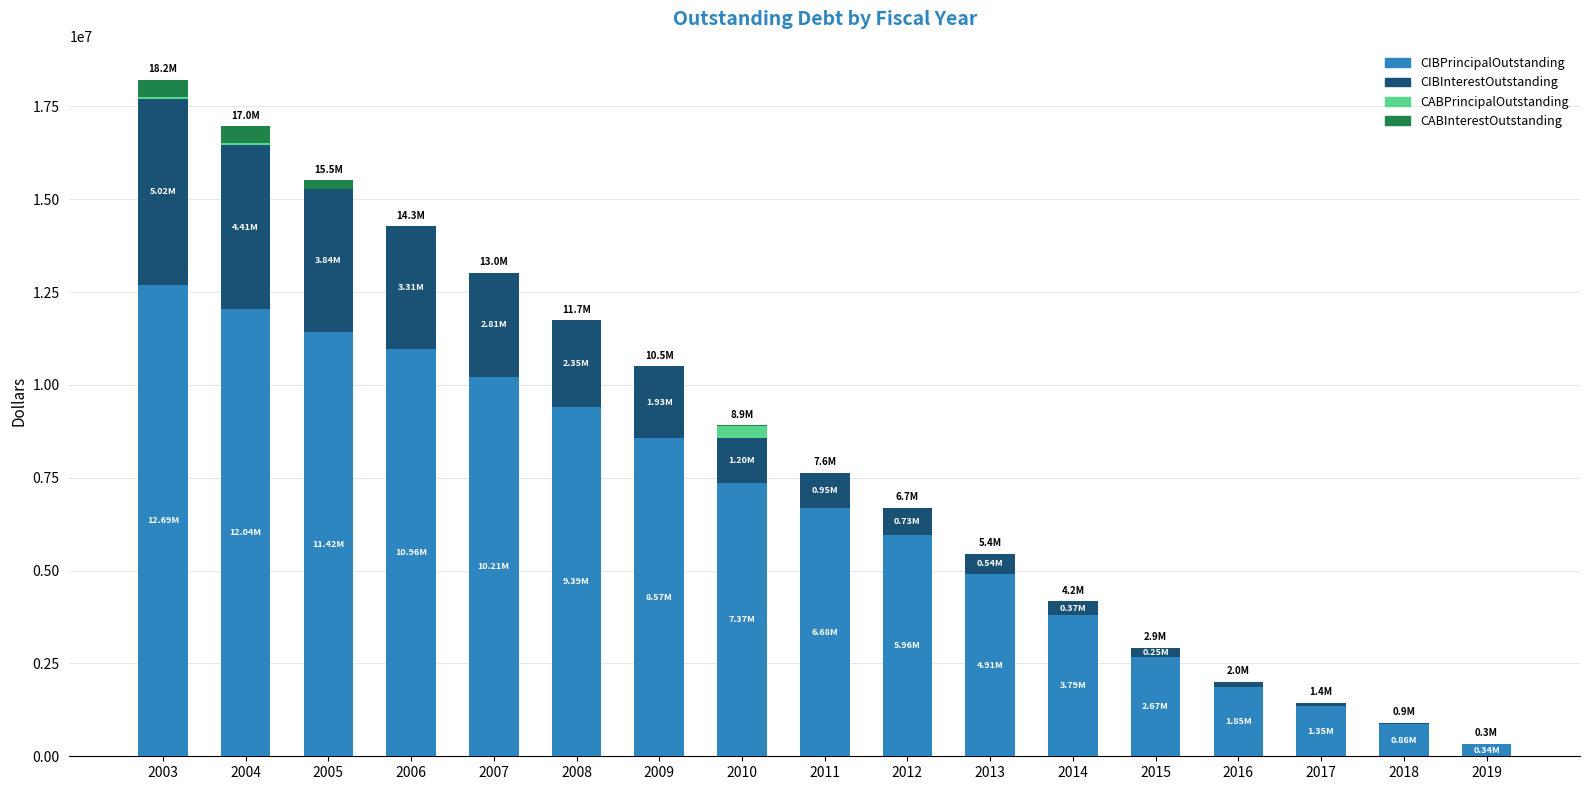

What is the total value across all series at 2008?

11744465.0